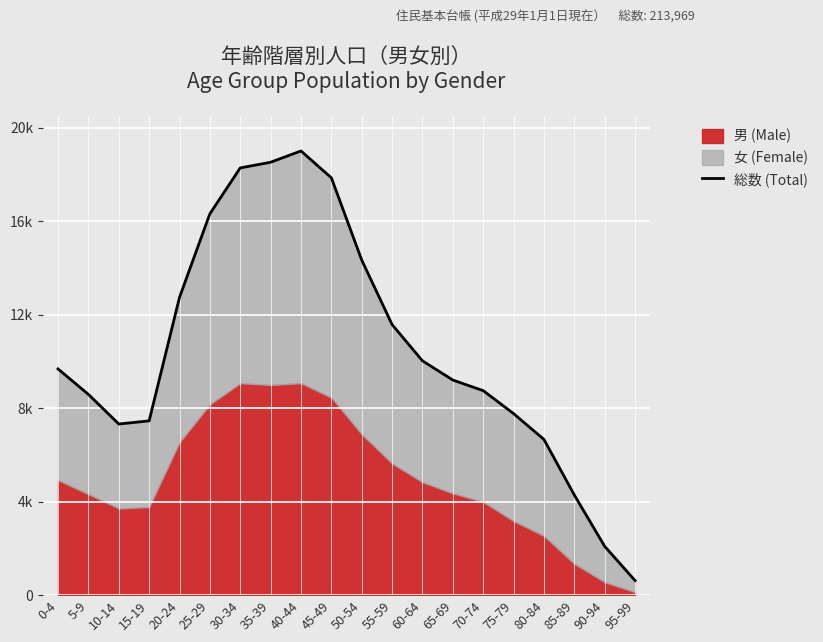

Where is the data nearest to the value 9816?

0-4